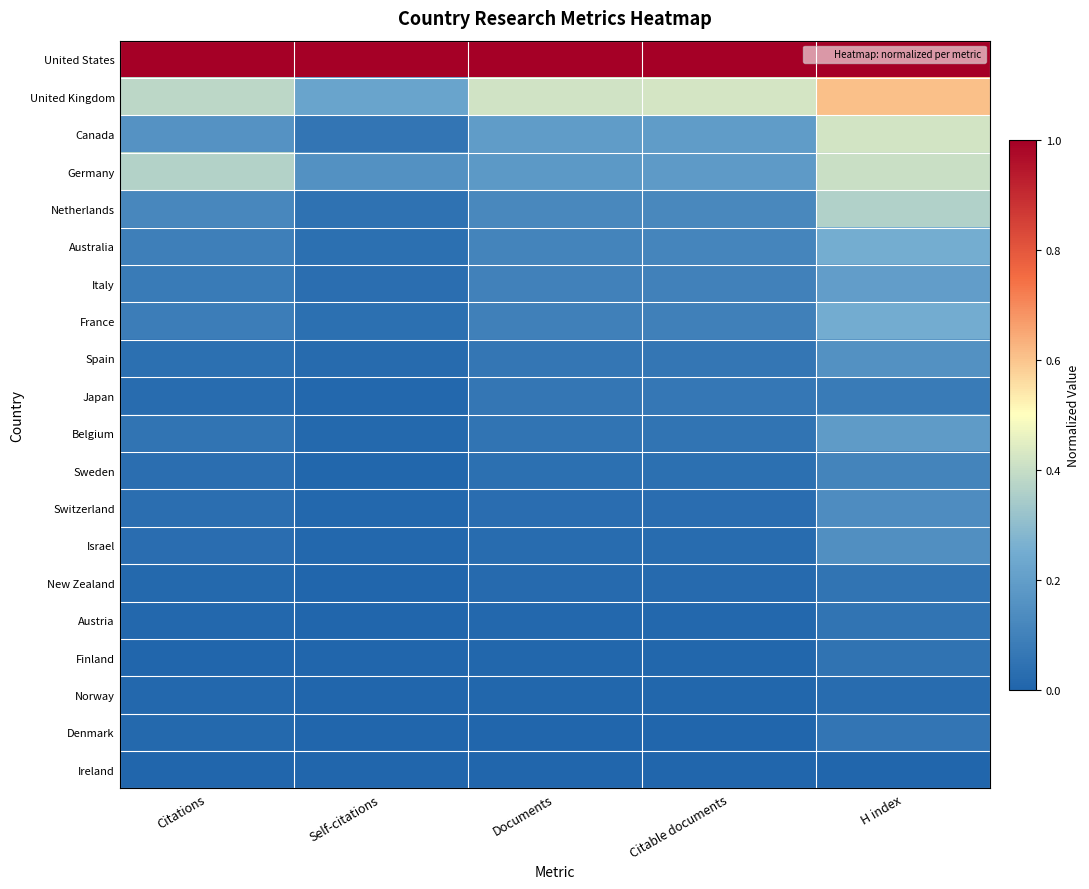

Reading left to right, extract all data points from this chart.

United States: Citations=1.0	Self-citations=1.0	Documents=1.0	Citable documents=1.0	H index=1.0
United Kingdom: Citations=0.4	Self-citations=0.2	Documents=0.4	Citable documents=0.4	H index=0.6
Canada: Citations=0.2	Self-citations=0.1	Documents=0.2	Citable documents=0.2	H index=0.4
Germany: Citations=0.4	Self-citations=0.2	Documents=0.2	Citable documents=0.2	H index=0.4
Netherlands: Citations=0.1	Self-citations=0.0	Documents=0.1	Citable documents=0.1	H index=0.4
Australia: Citations=0.1	Self-citations=0.0	Documents=0.1	Citable documents=0.1	H index=0.3
Italy: Citations=0.1	Self-citations=0.0	Documents=0.1	Citable documents=0.1	H index=0.2
France: Citations=0.1	Self-citations=0.0	Documents=0.1	Citable documents=0.1	H index=0.2
Spain: Citations=0.0	Self-citations=0.0	Documents=0.1	Citable documents=0.1	H index=0.2
Japan: Citations=0.0	Self-citations=0.0	Documents=0.1	Citable documents=0.1	H index=0.1
Belgium: Citations=0.1	Self-citations=0.0	Documents=0.1	Citable documents=0.1	H index=0.2
Sweden: Citations=0.0	Self-citations=0.0	Documents=0.0	Citable documents=0.0	H index=0.1
Switzerland: Citations=0.0	Self-citations=0.0	Documents=0.0	Citable documents=0.0	H index=0.1
Israel: Citations=0.0	Self-citations=0.0	Documents=0.0	Citable documents=0.0	H index=0.1
New Zealand: Citations=0.0	Self-citations=0.0	Documents=0.0	Citable documents=0.0	H index=0.1
Austria: Citations=0.0	Self-citations=0.0	Documents=0.0	Citable documents=0.0	H index=0.1
Finland: Citations=0.0	Self-citations=0.0	Documents=0.0	Citable documents=0.0	H index=0.0
Norway: Citations=0.0	Self-citations=0.0	Documents=0.0	Citable documents=0.0	H index=0.0
Denmark: Citations=0.0	Self-citations=0.0	Documents=0.0	Citable documents=0.0	H index=0.1
Ireland: Citations=0.0	Self-citations=0.0	Documents=0.0	Citable documents=0.0	H index=0.0